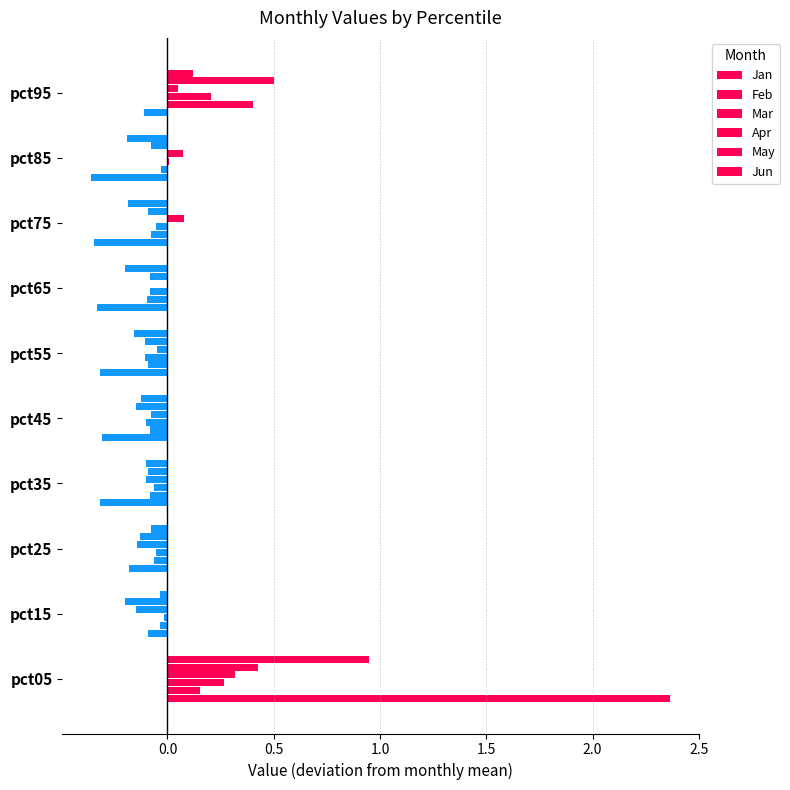

How many values in the Feb series exceed 0?

2